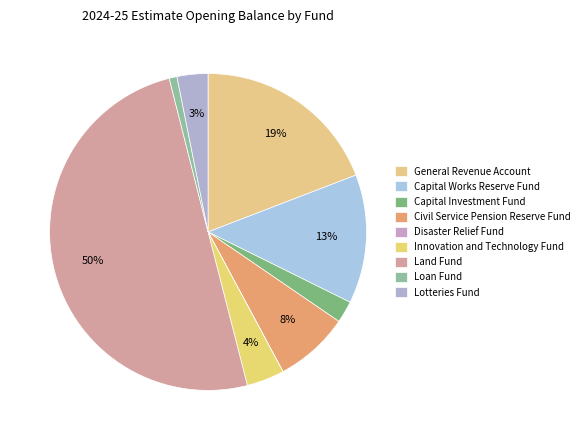

Do Capital Investment Fund and Loan Fund together represent more than half of the pie?

No